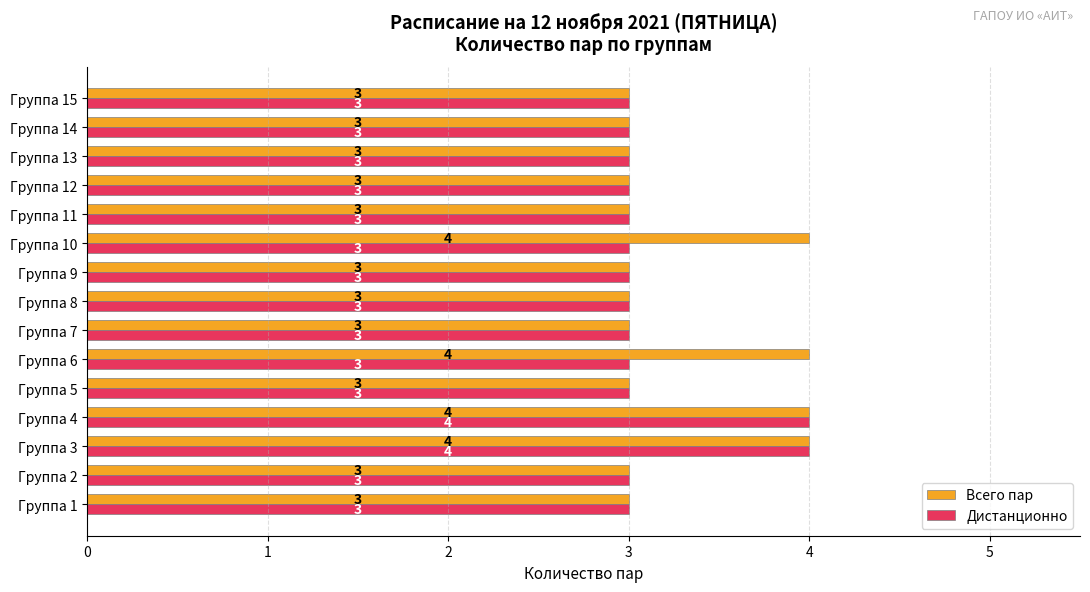

Count the Всего пар values in the range 3 to 4.

15